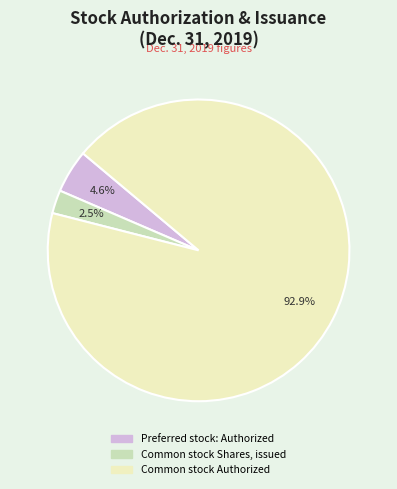

True or false: Common stock Authorized accounts for 93% of the total.

True